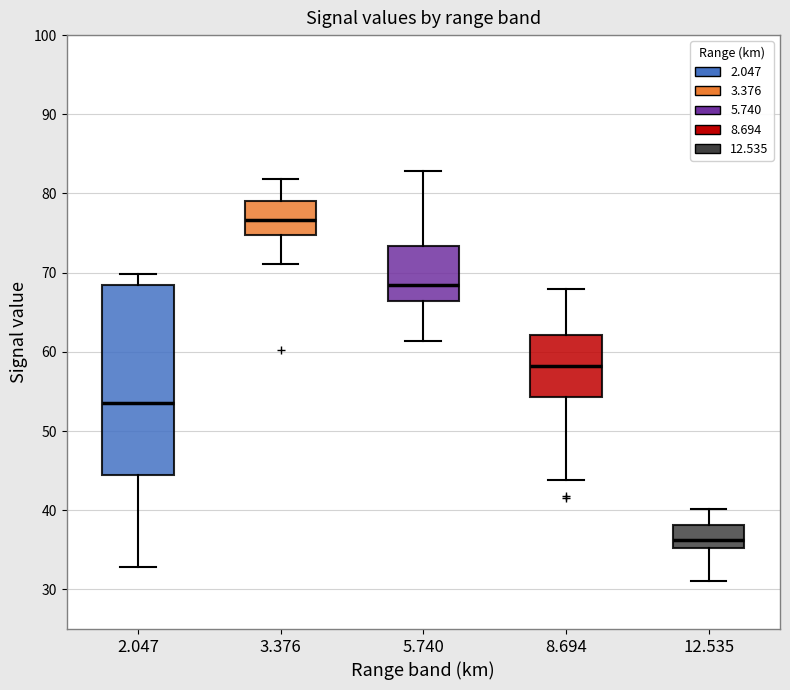

Which box's median line is the highest?

3.376